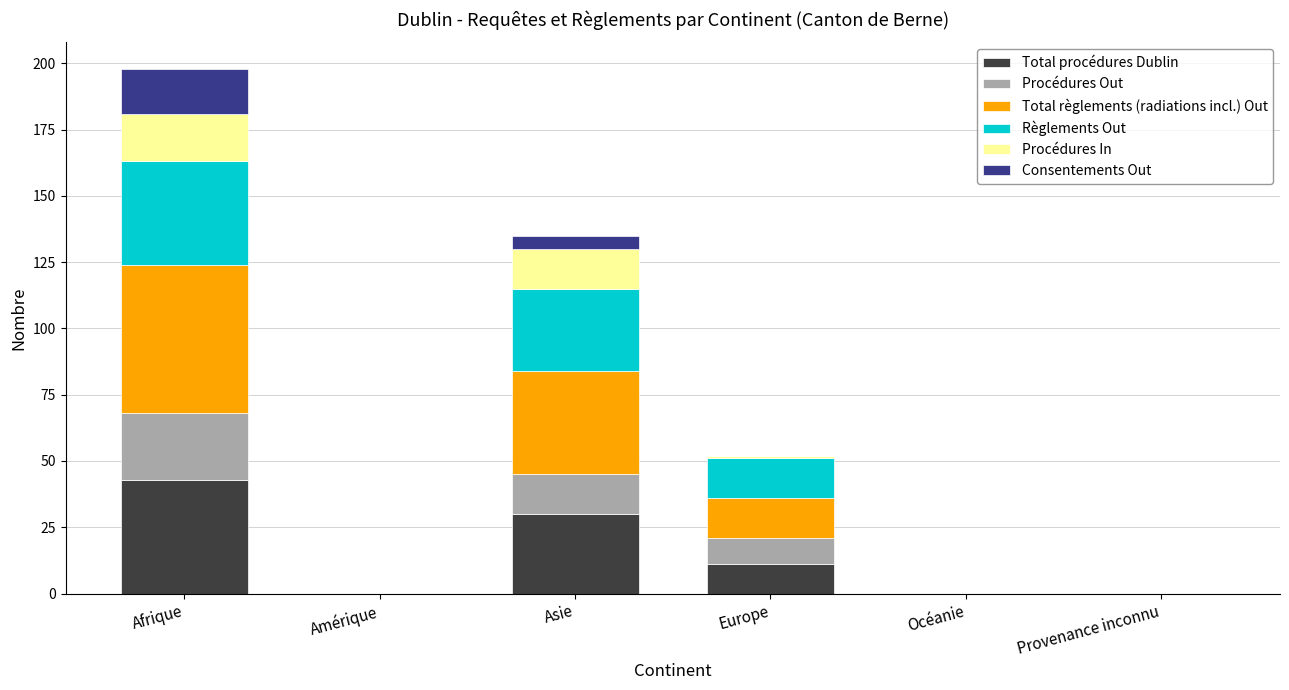

At which category is the sum across all series the highest?

Afrique